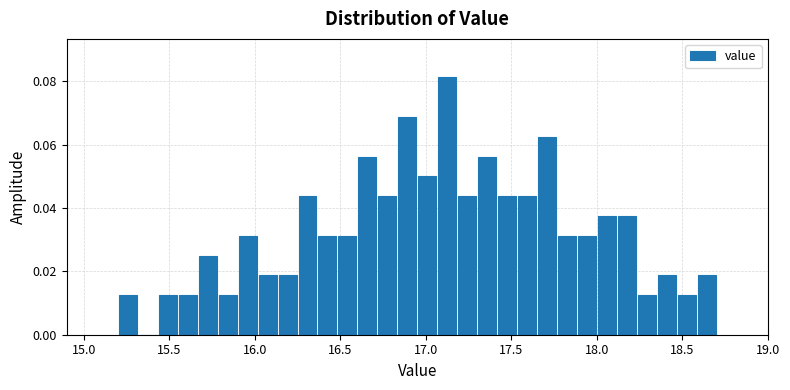

Around what value on the x-axis is the tallest bar? Give the approximate position of its centre, as read against the axis.

17.15